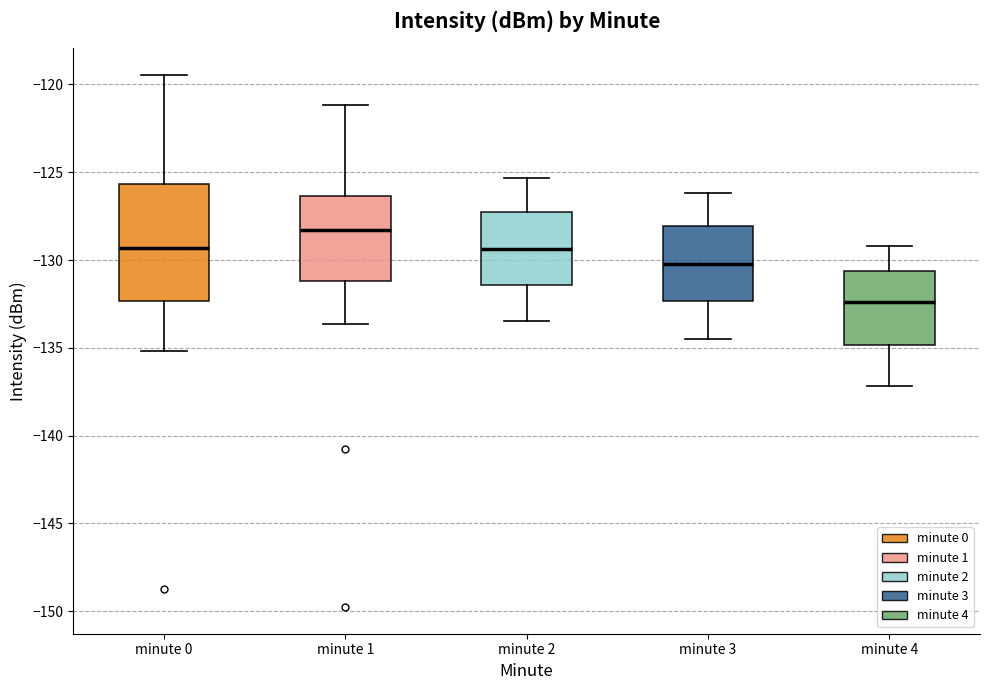

Reading left to right, read every box against the y-axis: the position of its median line, the range the box covers, and the ends of its whiskers. The values are not printed on the chart, so give them approximately, as read against the axis.

minute 0: median -129.5, box -132.5 to -125.5, whiskers -135.0 to -119.5
minute 1: median -128.5, box -131.0 to -126.5, whiskers -133.5 to -121.0
minute 2: median -129.5, box -131.5 to -127.5, whiskers -133.5 to -125.5
minute 3: median -130.0, box -132.5 to -128.0, whiskers -134.5 to -126.0
minute 4: median -132.5, box -135.0 to -130.5, whiskers -137.0 to -129.0